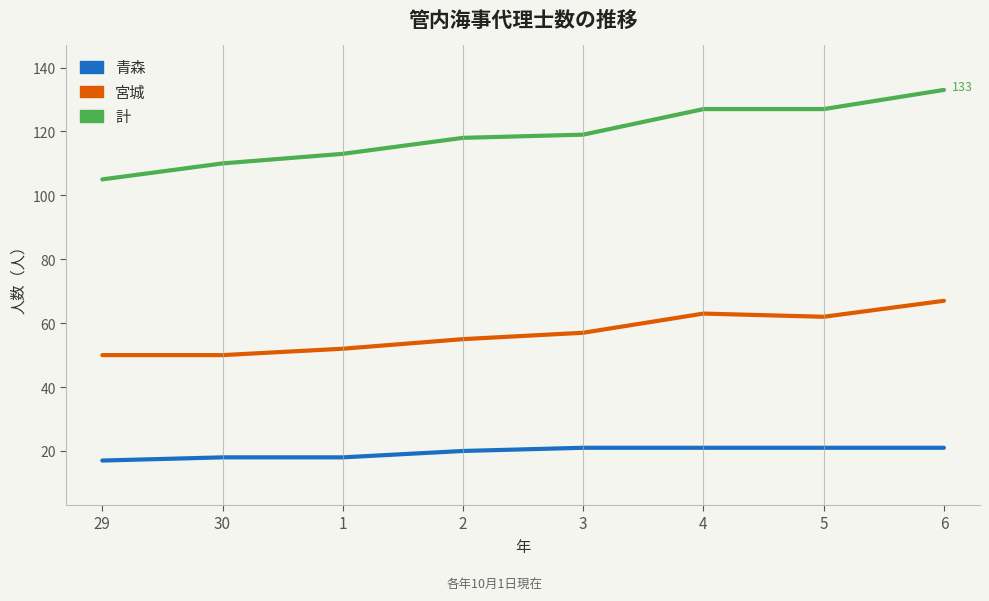

Reading left to right, extract all data points from this chart.

青森: 29=17	30=18	1=18	2=20	3=21	4=21	5=21	6=21
宮城: 29=50	30=50	1=52	2=55	3=57	4=63	5=62	6=67
計: 29=105	30=110	1=113	2=118	3=119	4=127	5=127	6=133